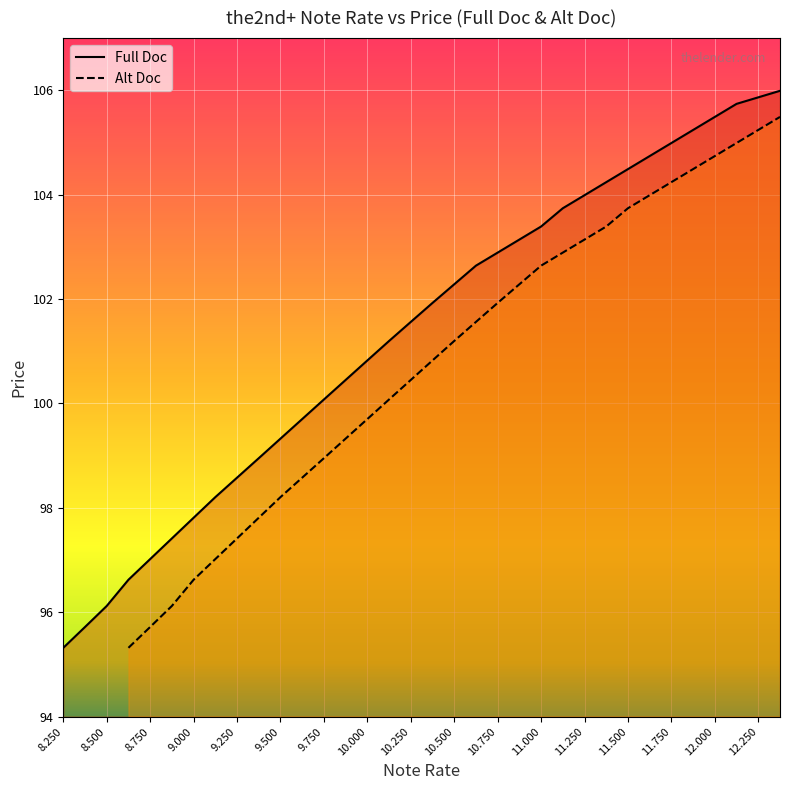

What is the change in value from 9.75 to 9.875?

+0.4